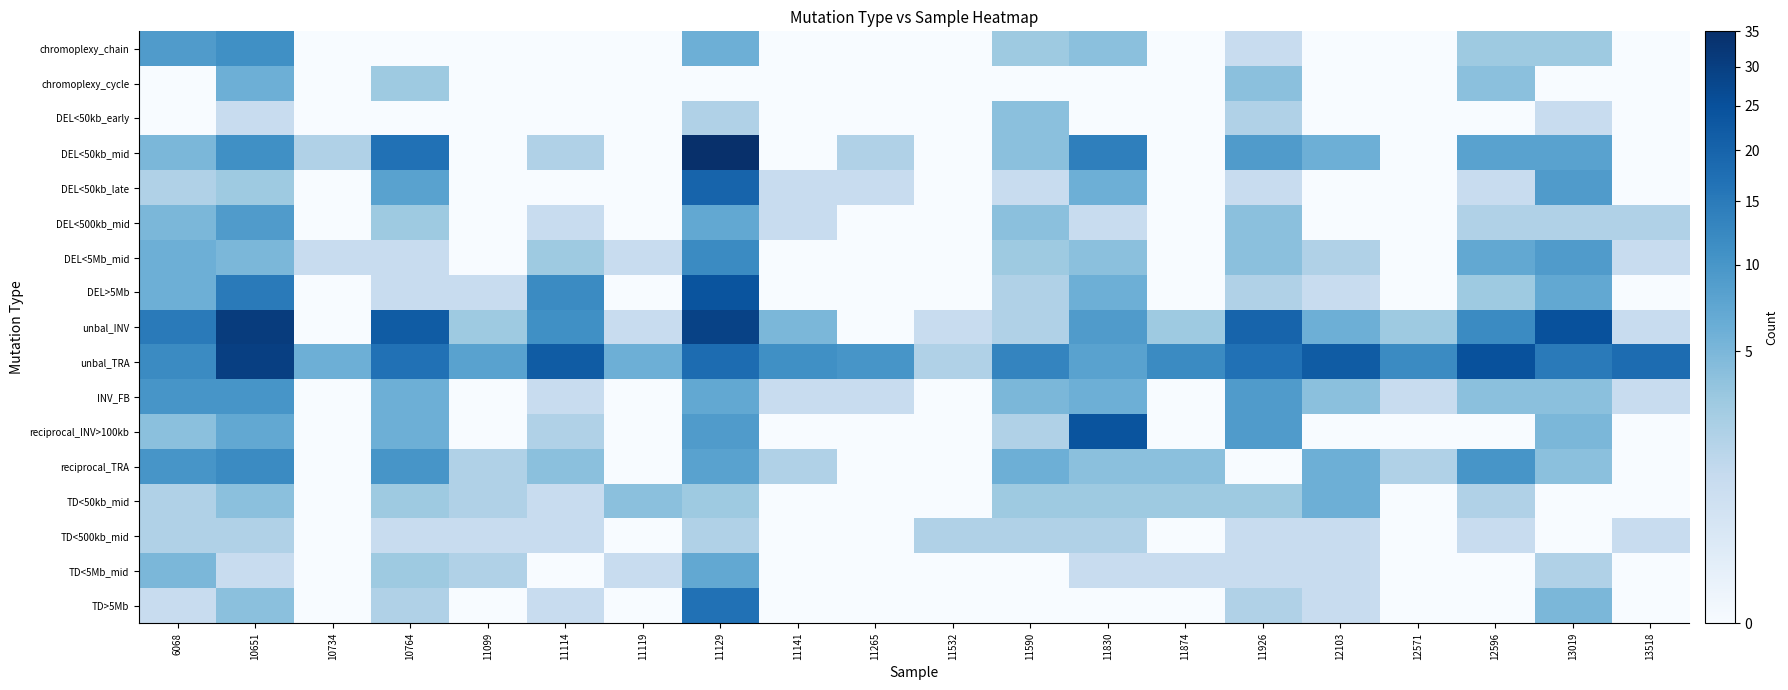

Reading right to left, extract all data points from this chart.

chromoplexy_chain: 13518=0	13019=3	12596=3	12571=0	12103=0	11926=1	11874=0	11830=4	11590=3	11532=0	11265=0	11141=0	11129=6	11119=0	11114=0	11099=0	10764=0	10734=0	10651=11	6068=9
chromoplexy_cycle: 13518=0	13019=0	12596=4	12571=0	12103=0	11926=4	11874=0	11830=0	11590=0	11532=0	11265=0	11141=0	11129=0	11119=0	11114=0	11099=0	10764=3	10734=0	10651=6	6068=0
DEL<50kb_early: 13518=0	13019=1	12596=0	12571=0	12103=0	11926=2	11874=0	11830=0	11590=4	11532=0	11265=0	11141=0	11129=2	11119=0	11114=0	11099=0	10764=0	10734=0	10651=1	6068=0
DEL<50kb_mid: 13518=0	13019=8	12596=8	12571=0	12103=6	11926=9	11874=0	11830=14	11590=4	11532=0	11265=2	11141=0	11129=35	11119=0	11114=2	11099=0	10764=17	10734=2	10651=11	6068=5
DEL<50kb_late: 13518=0	13019=9	12596=1	12571=0	12103=0	11926=1	11874=0	11830=6	11590=1	11532=0	11265=1	11141=1	11129=20	11119=0	11114=0	11099=0	10764=8	10734=0	10651=3	6068=2
DEL<500kb_mid: 13518=2	13019=2	12596=2	12571=0	12103=0	11926=4	11874=0	11830=1	11590=4	11532=0	11265=0	11141=1	11129=7	11119=0	11114=1	11099=0	10764=3	10734=0	10651=9	6068=5
DEL<5Mb_mid: 13518=1	13019=9	12596=7	12571=0	12103=2	11926=4	11874=0	11830=4	11590=3	11532=0	11265=0	11141=0	11129=12	11119=1	11114=3	11099=0	10764=1	10734=1	10651=5	6068=6
DEL>5Mb: 13518=0	13019=7	12596=3	12571=0	12103=1	11926=2	11874=0	11830=6	11590=2	11532=0	11265=0	11141=0	11129=24	11119=0	11114=12	11099=1	10764=1	10734=0	10651=15	6068=6
unbal_INV: 13518=1	13019=25	12596=12	12571=3	12103=6	11926=20	11874=3	11830=9	11590=2	11532=1	11265=0	11141=5	11129=29	11119=1	11114=11	11099=3	10764=22	10734=0	10651=31	6068=15
unbal_TRA: 13518=18	13019=15	12596=25	12571=12	12103=22	11926=17	11874=12	11830=8	11590=13	11532=2	11265=10	11141=11	11129=18	11119=6	11114=22	11099=8	10764=17	10734=6	10651=30	6068=12
INV_FB: 13518=1	13019=4	12596=4	12571=1	12103=4	11926=9	11874=0	11830=6	11590=5	11532=0	11265=1	11141=1	11129=7	11119=0	11114=1	11099=0	10764=6	10734=0	10651=10	6068=10
reciprocal_INV>100kb: 13518=0	13019=5	12596=0	12571=0	12103=0	11926=9	11874=0	11830=24	11590=2	11532=0	11265=0	11141=0	11129=9	11119=0	11114=2	11099=0	10764=6	10734=0	10651=7	6068=4
reciprocal_TRA: 13518=0	13019=4	12596=10	12571=2	12103=6	11926=0	11874=4	11830=4	11590=6	11532=0	11265=0	11141=2	11129=8	11119=0	11114=4	11099=2	10764=10	10734=0	10651=12	6068=10
TD<50kb_mid: 13518=0	13019=0	12596=2	12571=0	12103=6	11926=3	11874=3	11830=3	11590=3	11532=0	11265=0	11141=0	11129=3	11119=4	11114=1	11099=2	10764=3	10734=0	10651=4	6068=2
TD<500kb_mid: 13518=1	13019=0	12596=1	12571=0	12103=1	11926=1	11874=0	11830=2	11590=2	11532=2	11265=0	11141=0	11129=2	11119=0	11114=1	11099=1	10764=1	10734=0	10651=2	6068=2
TD<5Mb_mid: 13518=0	13019=2	12596=0	12571=0	12103=1	11926=1	11874=1	11830=1	11590=0	11532=0	11265=0	11141=0	11129=7	11119=1	11114=0	11099=2	10764=3	10734=0	10651=1	6068=5
TD>5Mb: 13518=0	13019=5	12596=0	12571=0	12103=1	11926=2	11874=0	11830=0	11590=0	11532=0	11265=0	11141=0	11129=17	11119=0	11114=1	11099=0	10764=2	10734=0	10651=4	6068=1